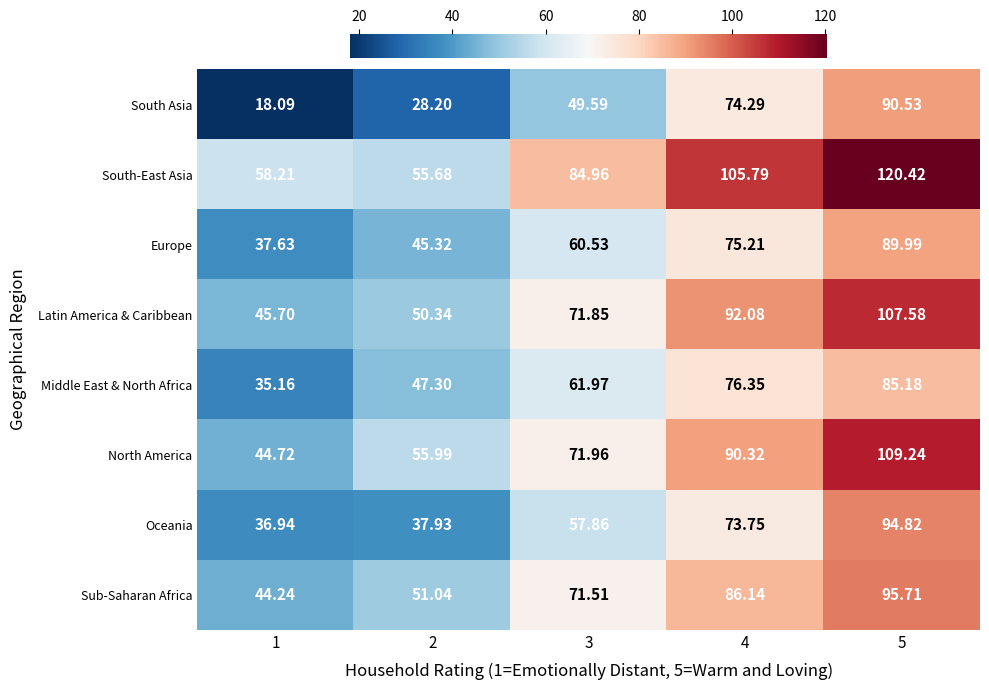

What is the spread (max minus min) of values at 4?

32.0